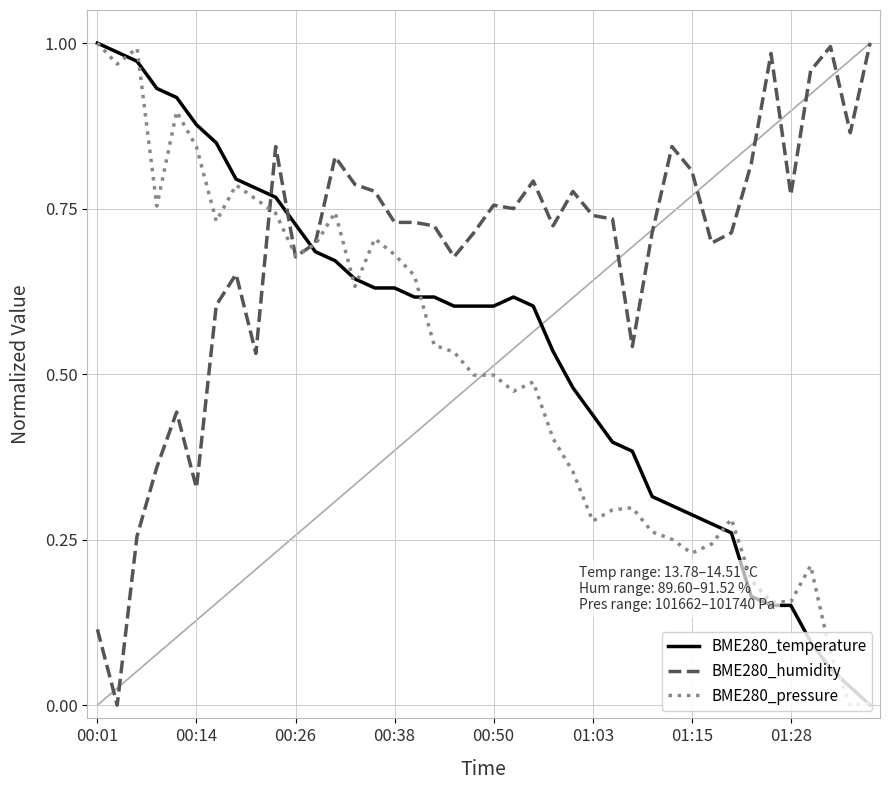

Which series has the largest total across all categories?

BME280_humidity